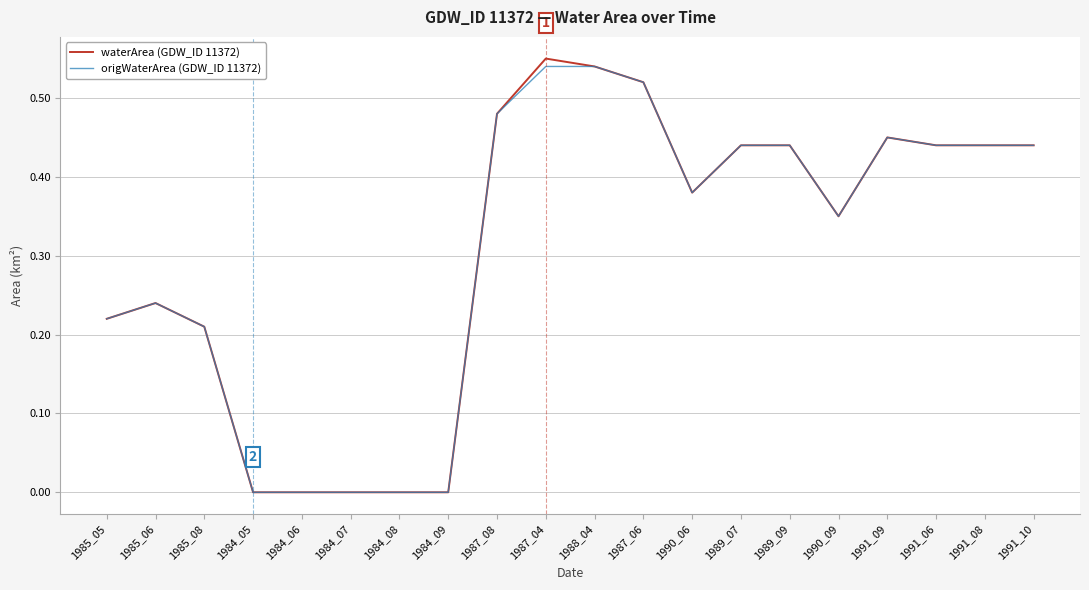

Is the value of origWaterArea (GDW_ID 11372) at 1984_06 greater than the value of waterArea (GDW_ID 11372) at 1987_04?

No